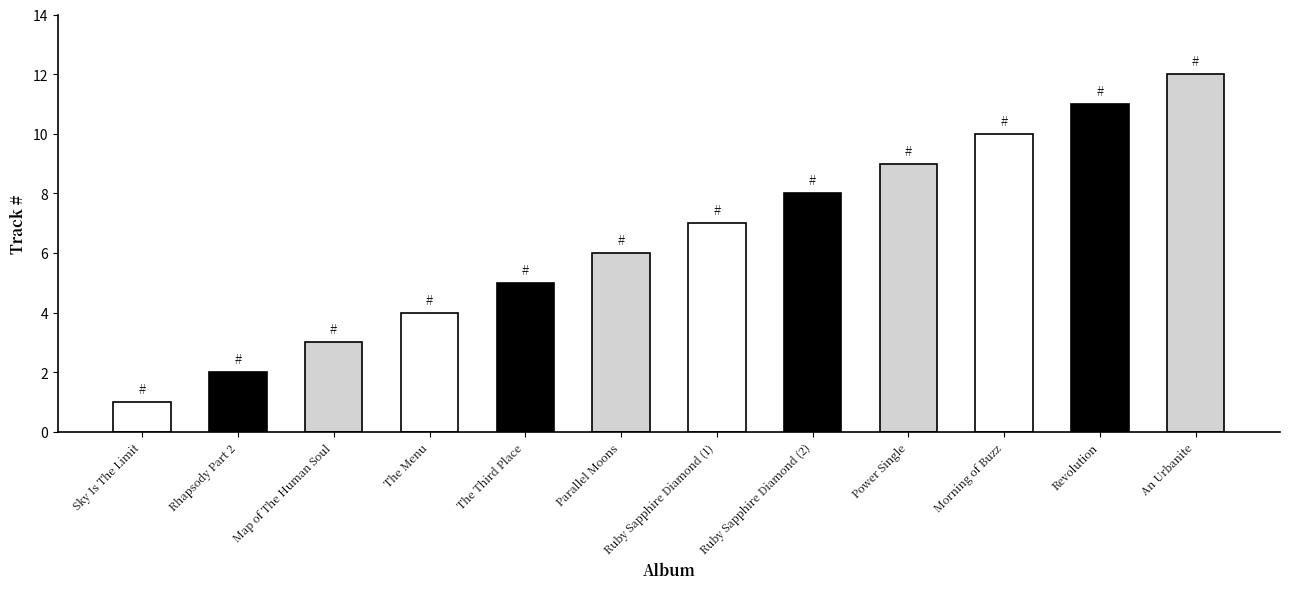

How many categories are shown in the chart?

12